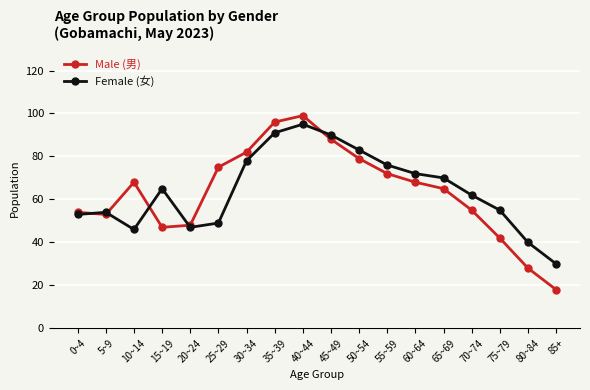

True or false: Female (女) and Male (男) intersect in this chart.

True